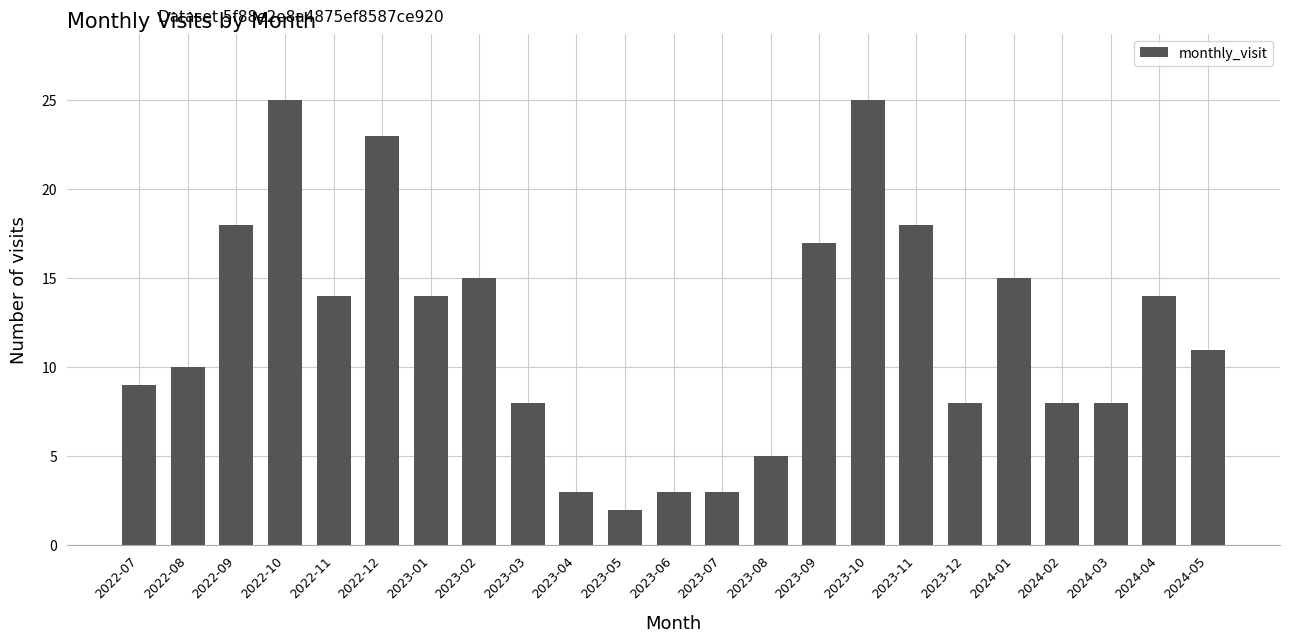

Does the chart contain stacked bars?

No